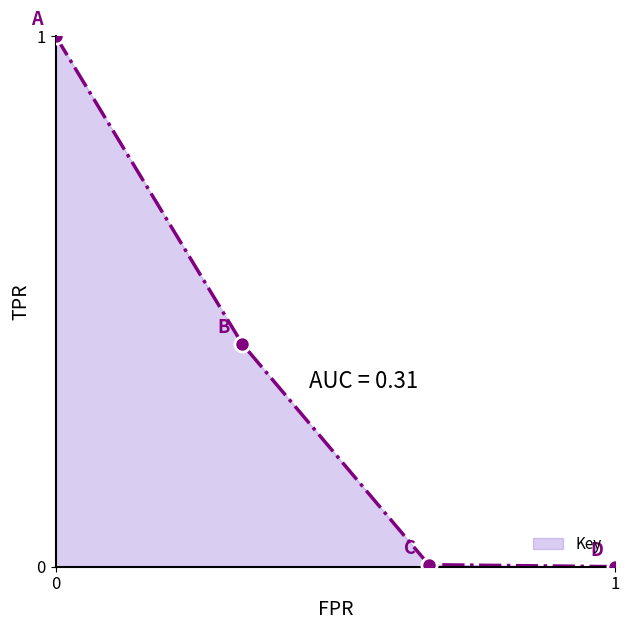

What is the difference between the maximum and minimum values?

1.0